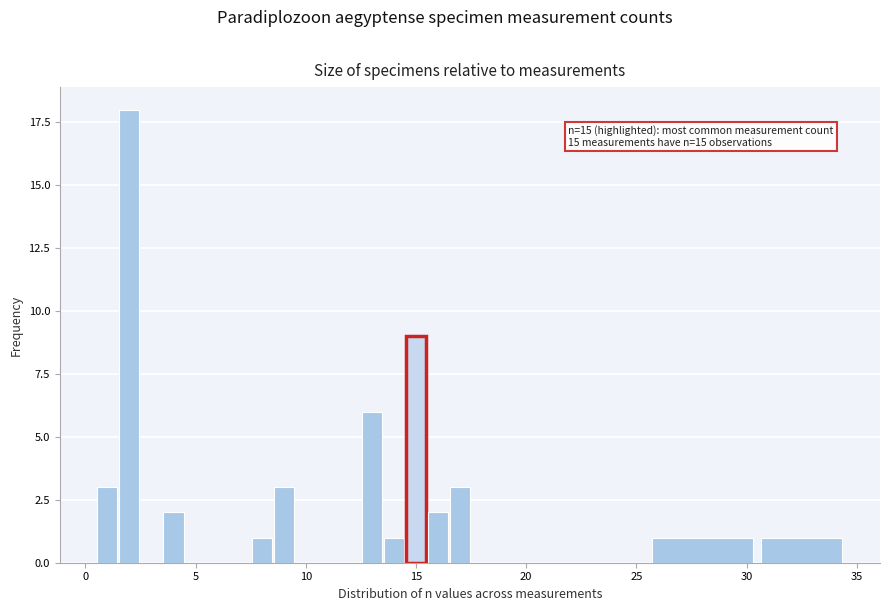

Read against the x-axis, roughly where is the centre of the tallest bar?

2.0